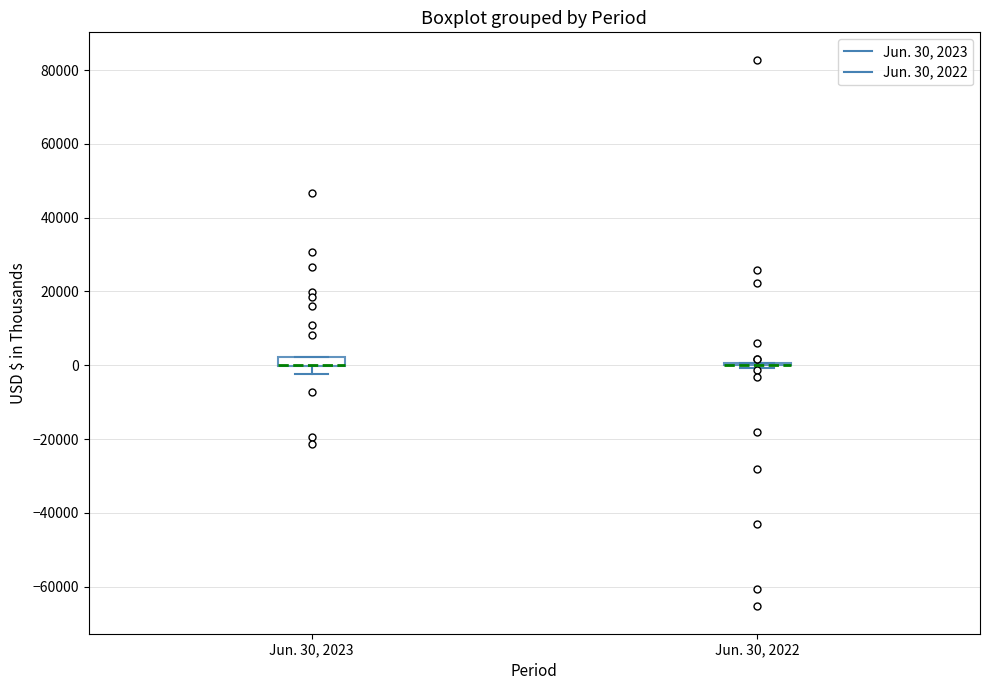

Where does the lower whisker of the box for Jun. 30, 2023 end on the y-axis? The values are not printed on the chart, so give them approximately, as read against the axis.

-2000